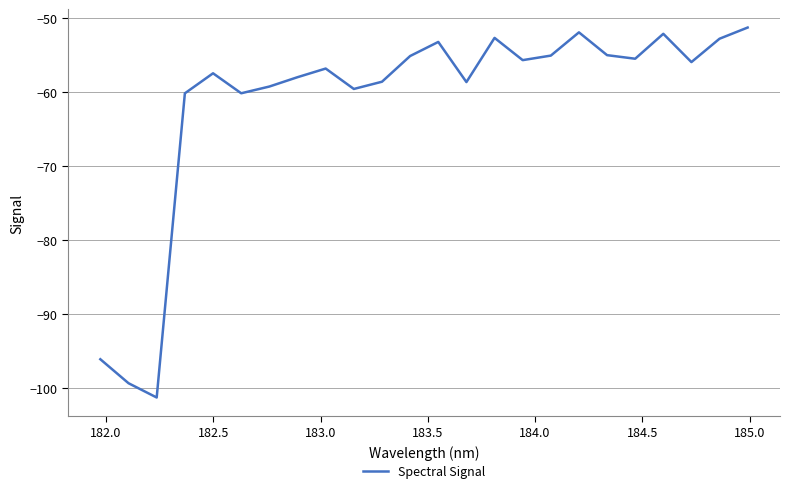

What is the smallest value displayed?

-101.2